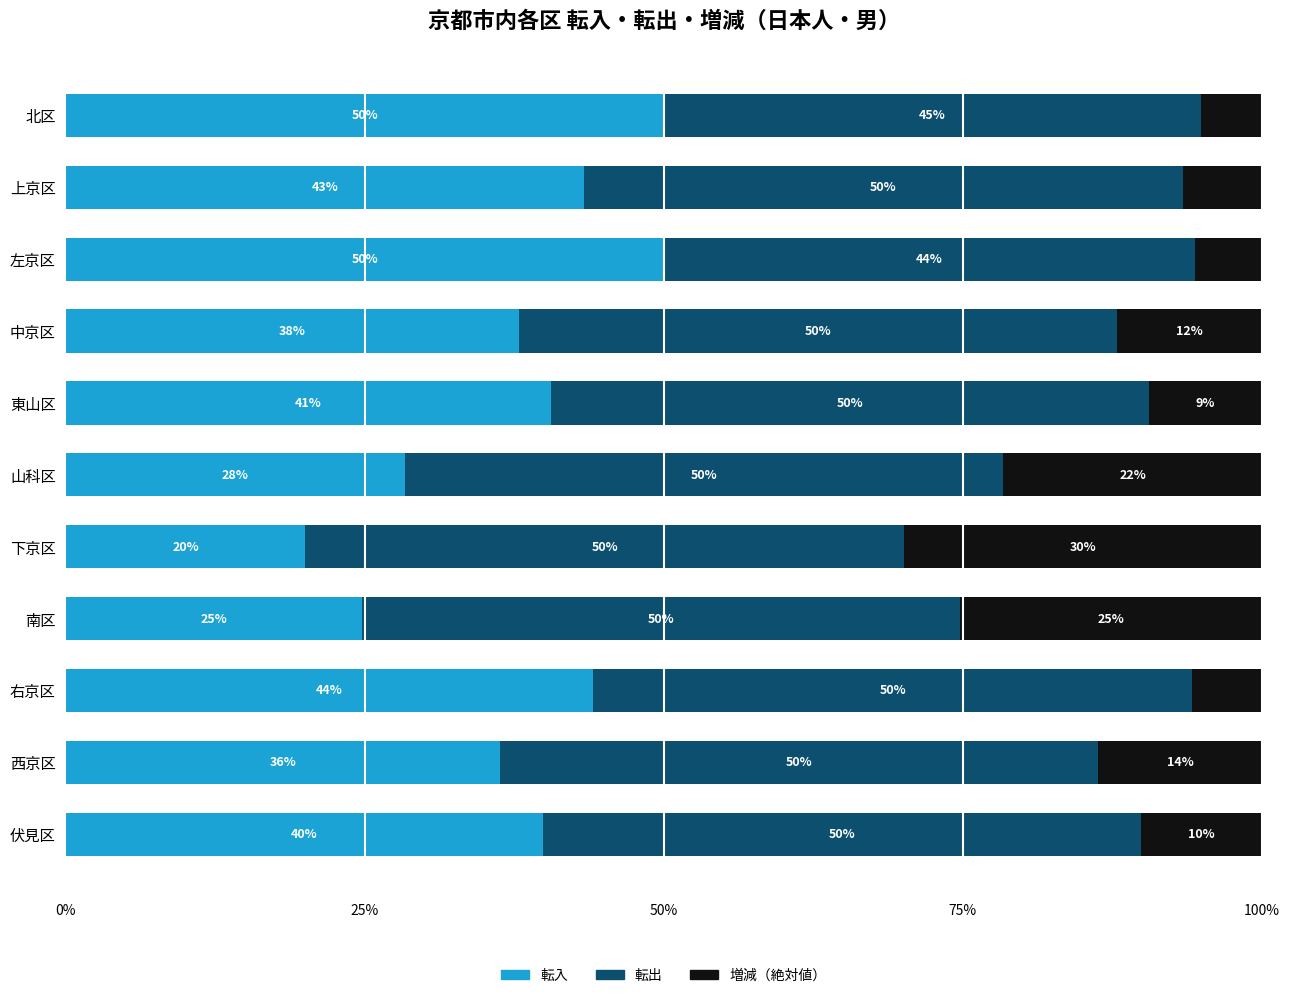

What is the total value across all series at 上京区?

100.0